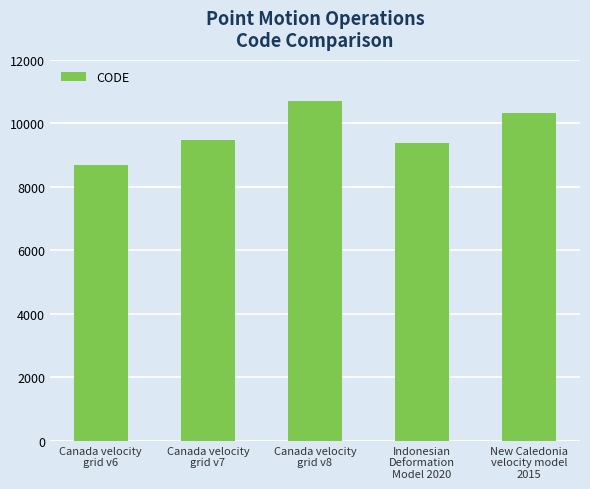

Reading left to right, transcribe all the data shown in this chart.

8676	9483	10707	9375	10323